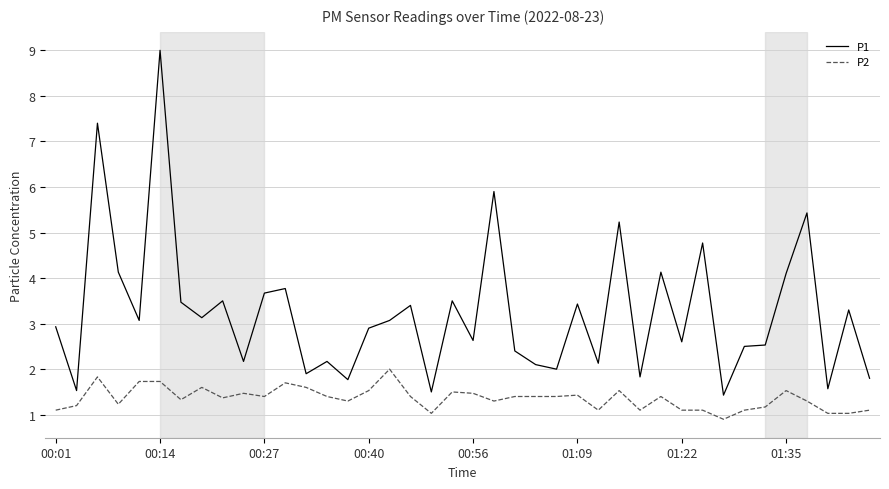

What is the highest value of the P2 series?

2.0